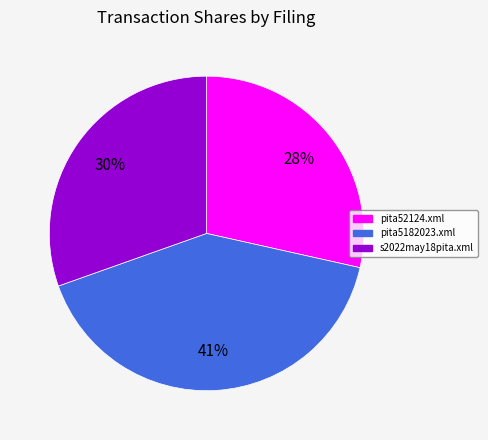

The s2022may18pita.xml slice represents 30% of the pie. True or false?

True